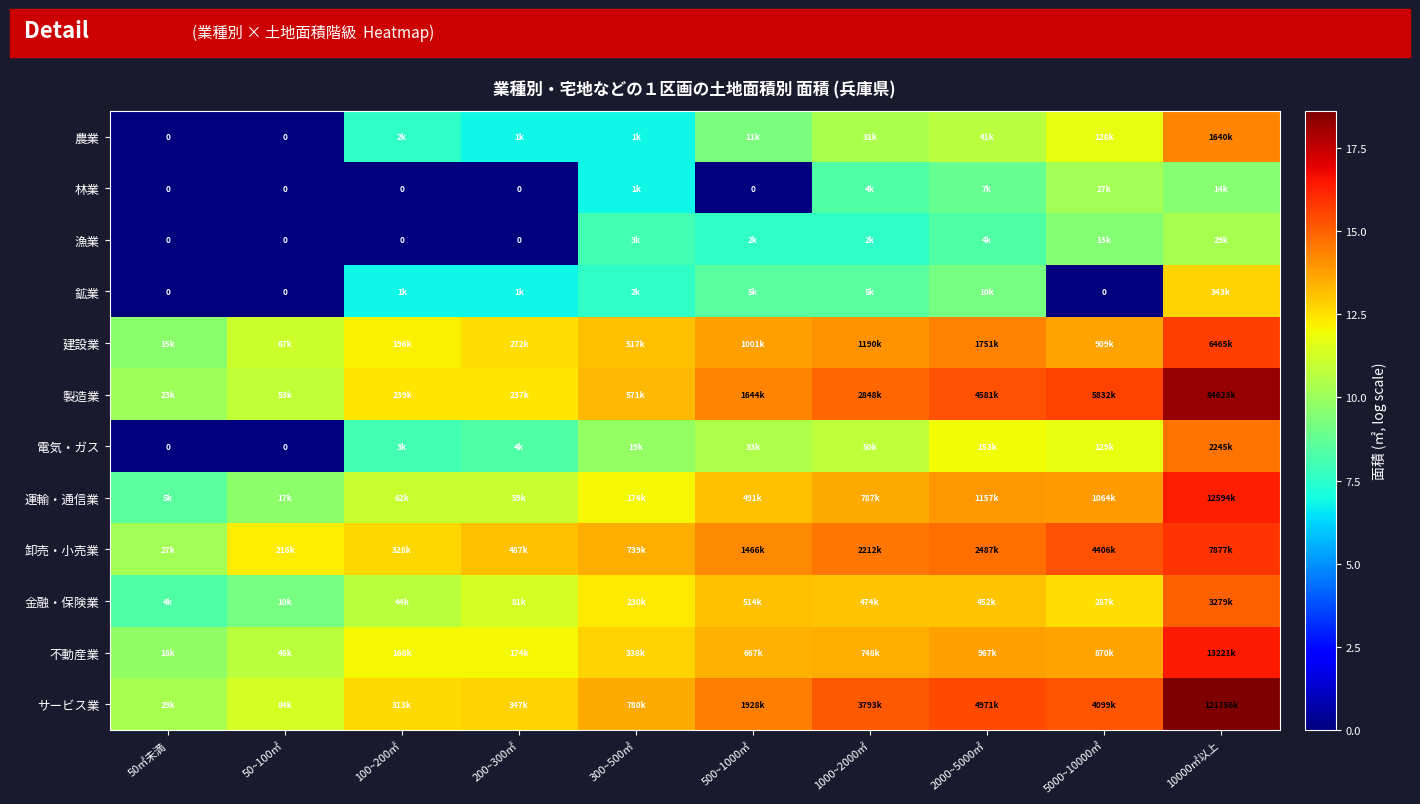

Is the value of 建設業 at 100~200㎡ greater than the value of サービス業 at 50㎡未満?

Yes